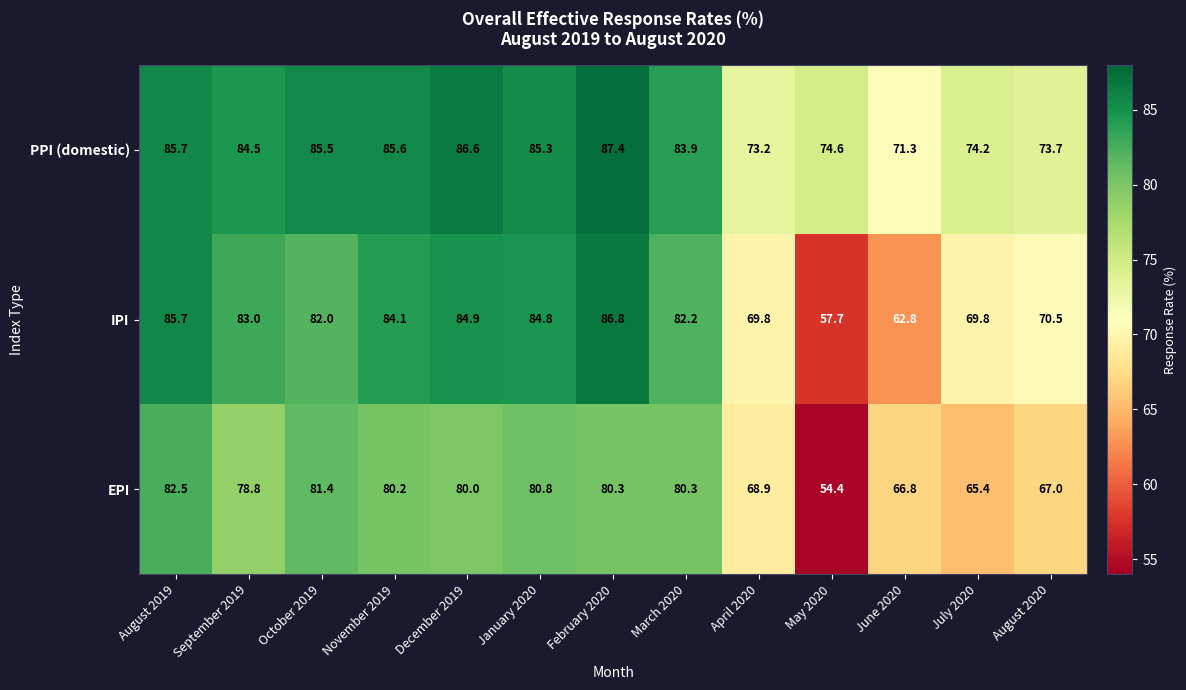

Which series has the largest range (max minus min)?

IPI